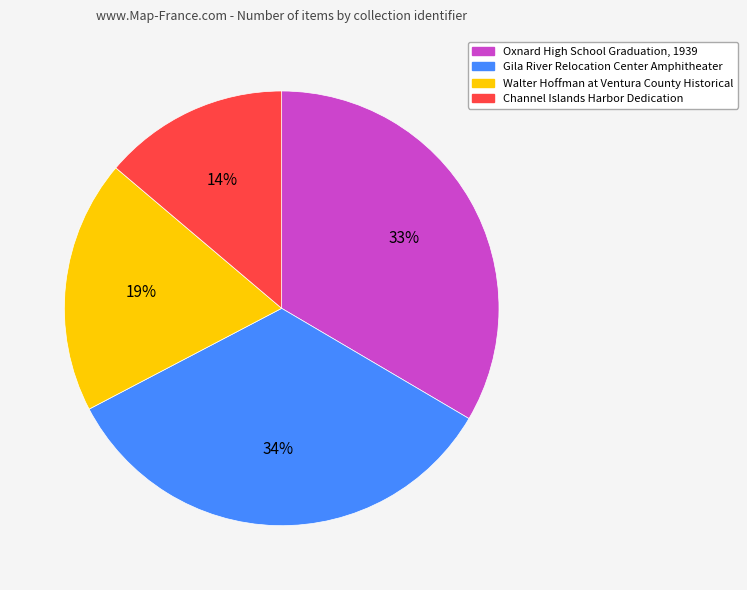

To the nearest percent, what is the difference between the largest and smallest slice percentages?

20%